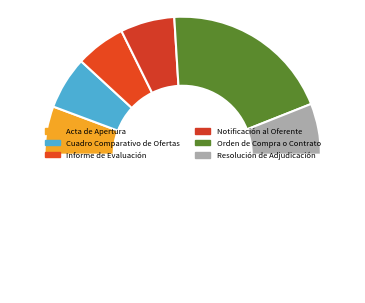

Count the number of slices in the pie.

7